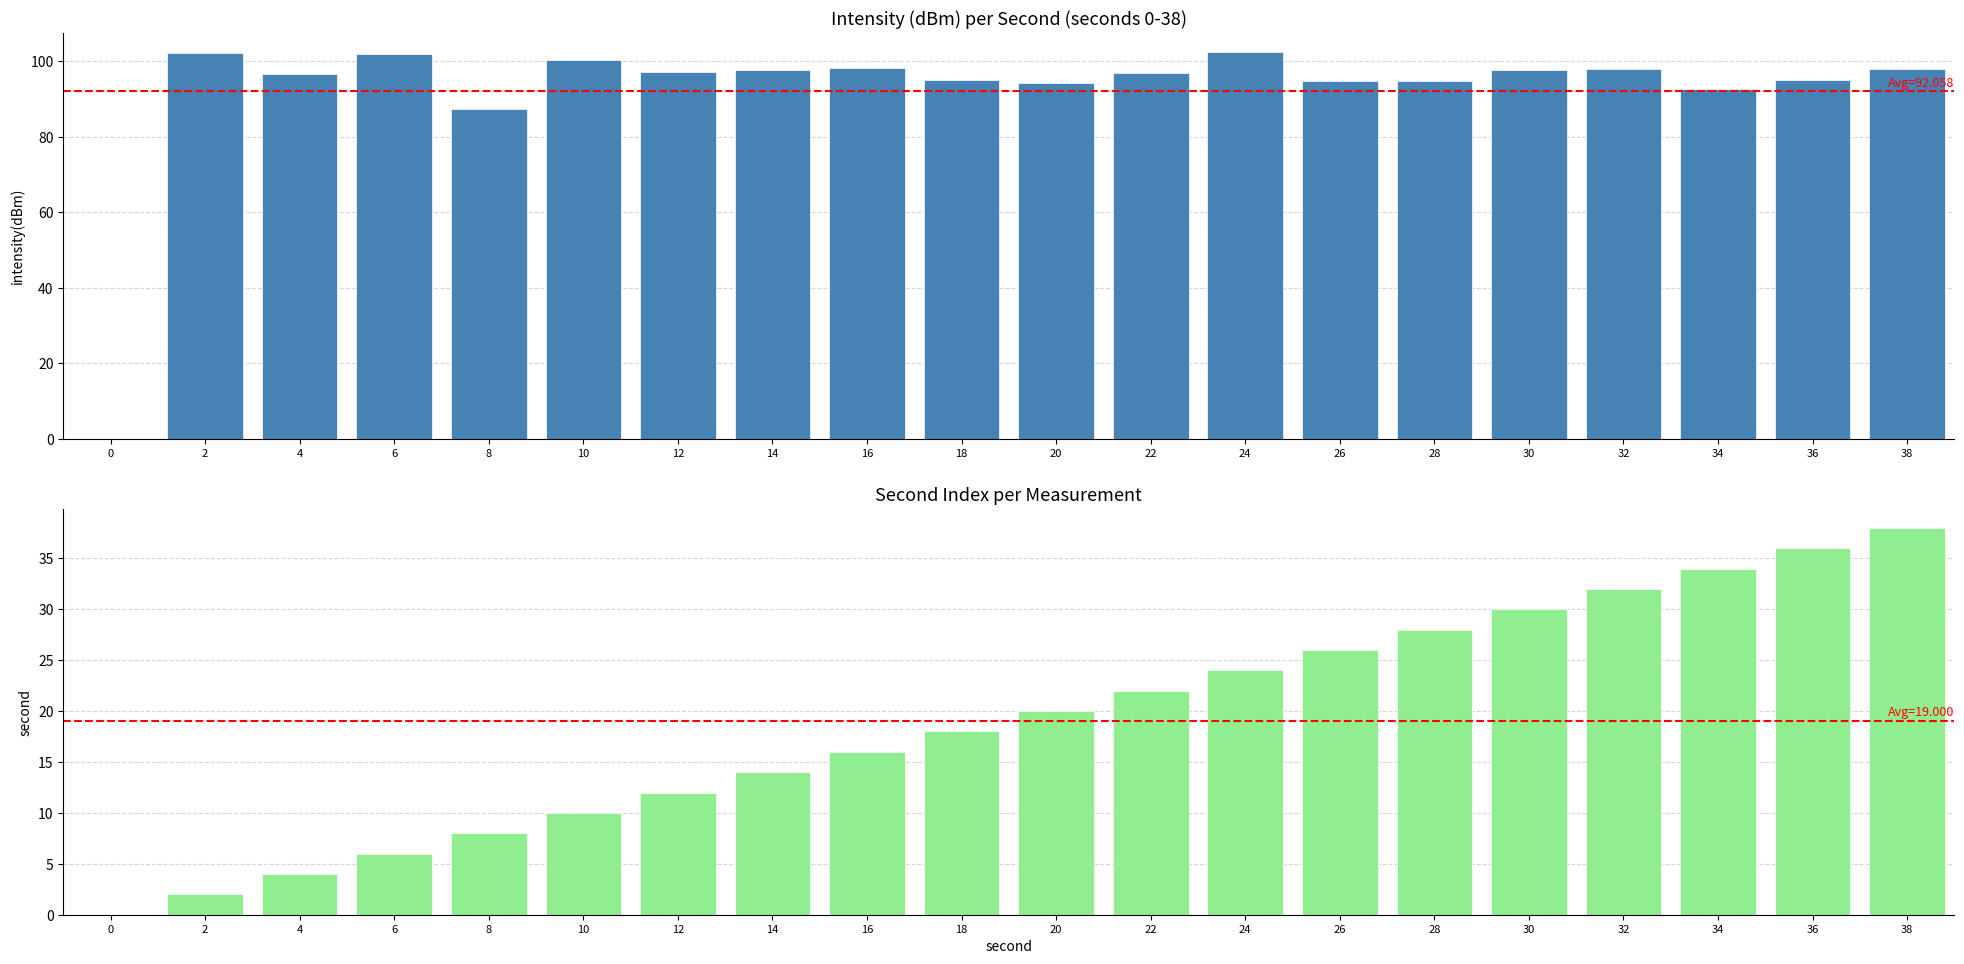

Reading left to right, transcribe all the data shown in this chart.

intensity(dBm): 0.0	102.1	96.7	101.8	87.4	100.3	97.2	97.6	98.3	95.0	94.2	96.8	102.5	94.9	94.8	97.6	98.1	92.7	95.2	98.1
second: 0.0	2.0	4.0	6.0	8.0	10.0	12.0	14.0	16.0	18.0	20.0	22.0	24.0	26.0	28.0	30.0	32.0	34.0	36.0	38.0